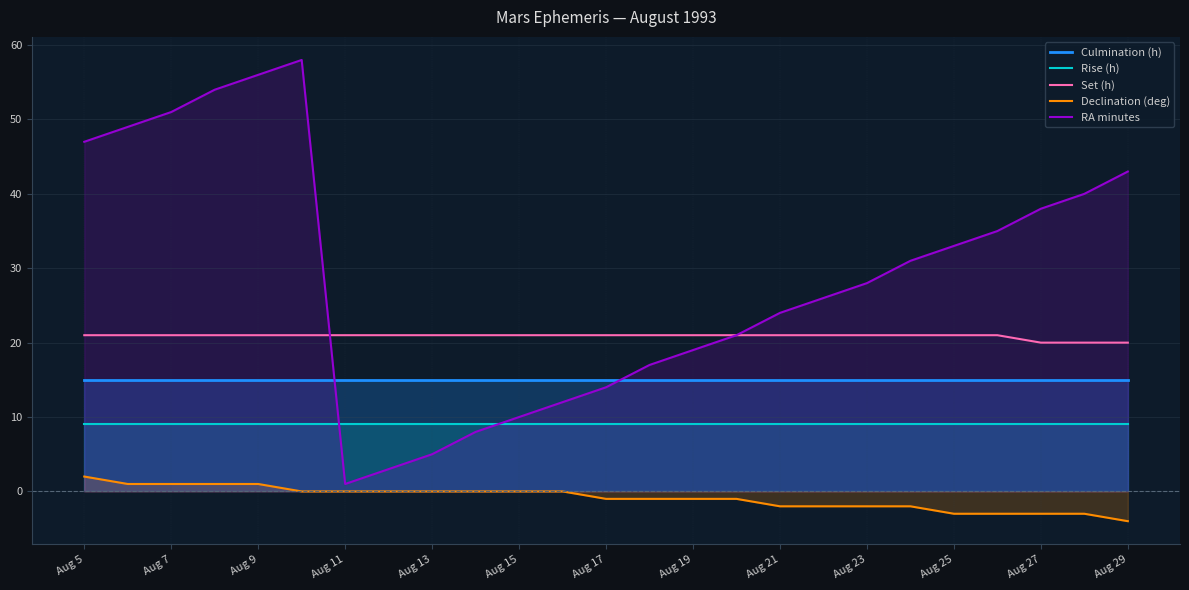

How many series are shown in this chart?

5